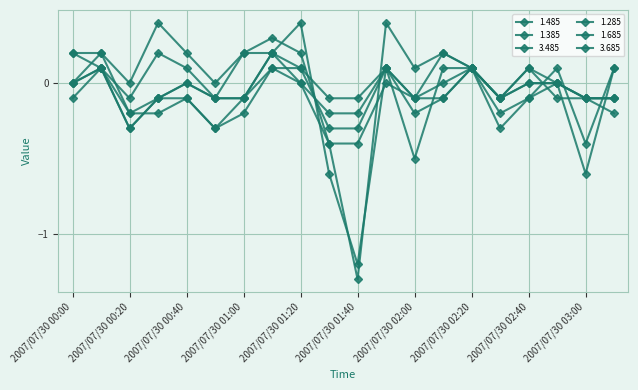

At which label does 1.685 reach its peak?

2007/07/30 01:10